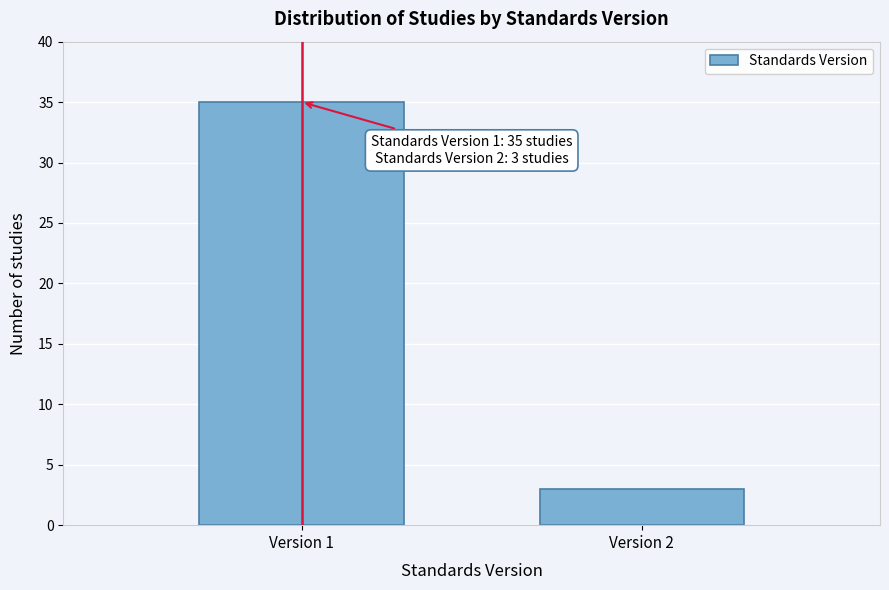

Reading right to left, transcribe all the data shown in this chart.

Version 2=3	Version 1=35